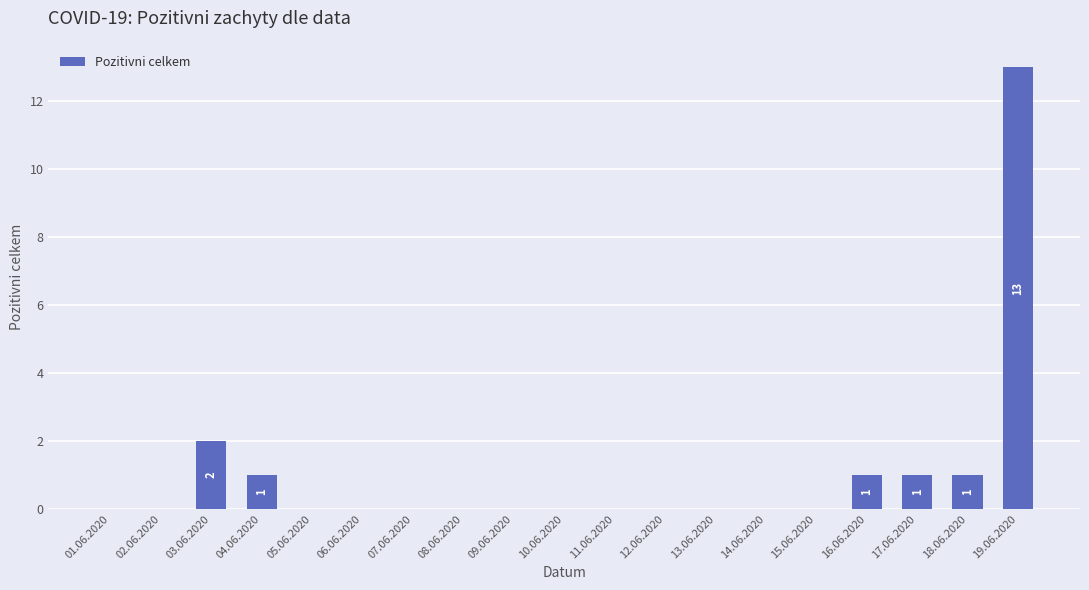

Does the chart contain stacked bars?

No